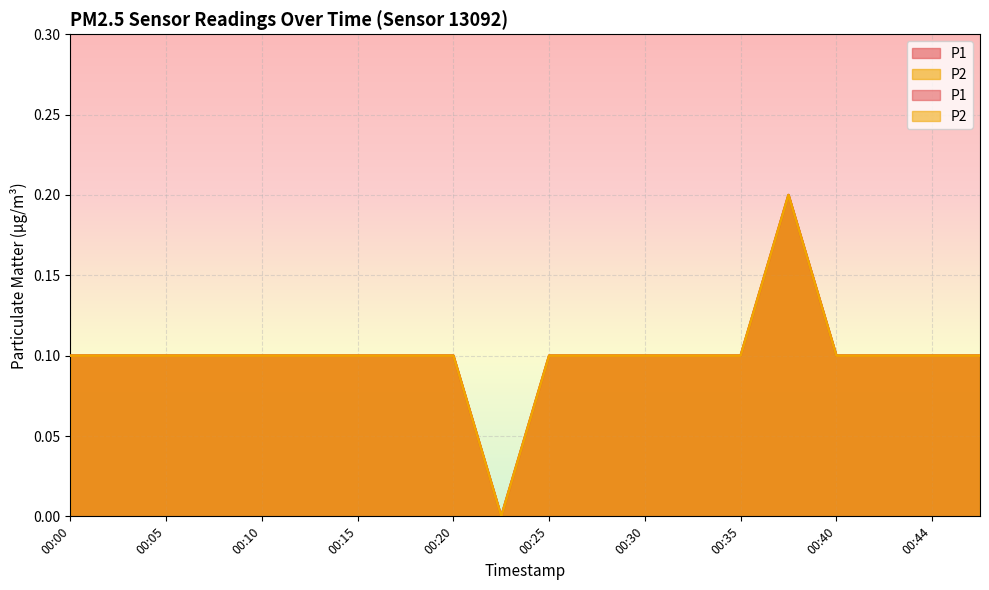

What is the total value across all series at 00:32?

0.2